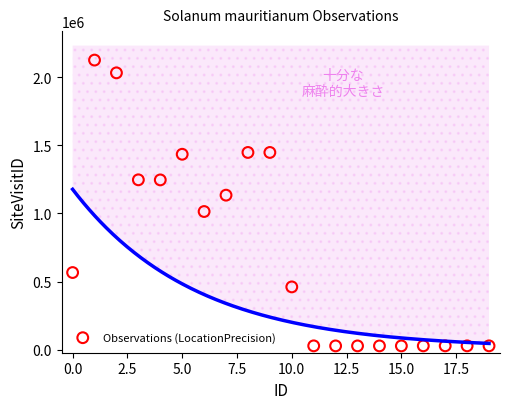

What is the range of Y values (max minus min)?

2095577